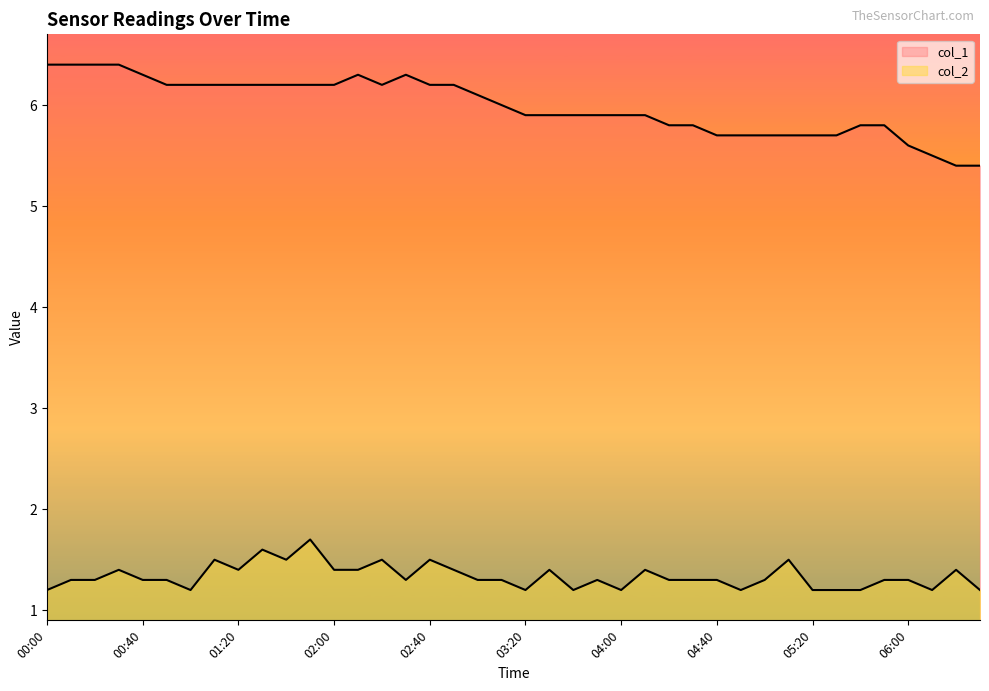

How many series are shown in this chart?

2